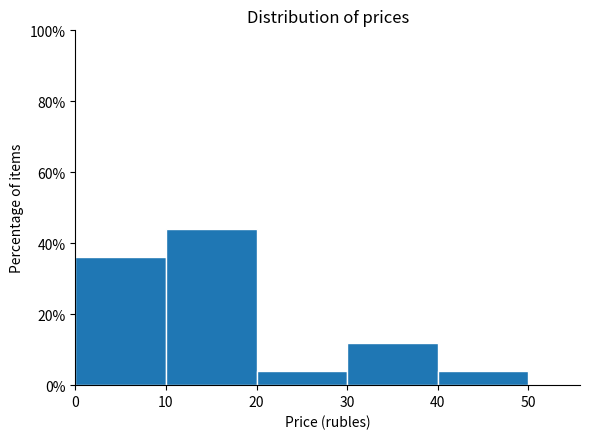

Reading left to right, transcribe this chart: for each bar, give the range it covers on the x-axis and its height. The values are not printed on the chart, so give them approximately, as read against the axis.

0 to 10: 36
10 to 20: 44
20 to 30: 4
30 to 40: 12
40 to 50: 4